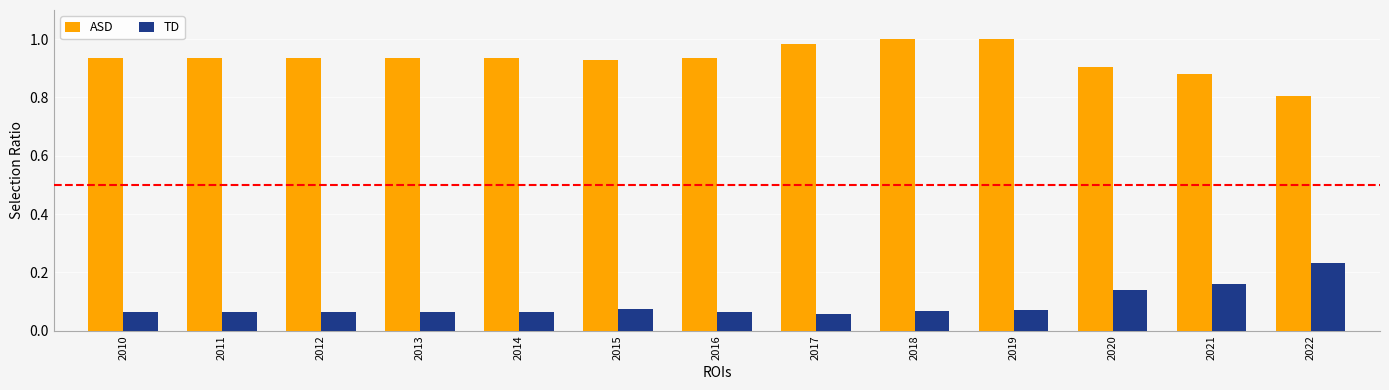

At how many categories does at least one series exceed 0?

13